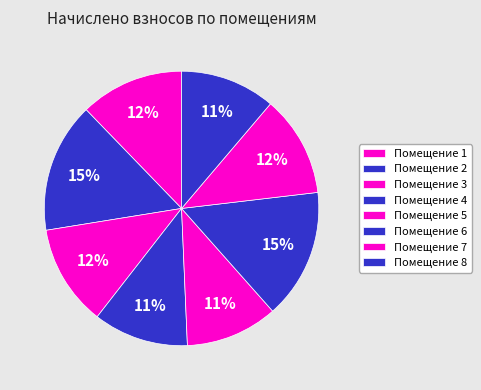

How many slices are in this pie chart?

8